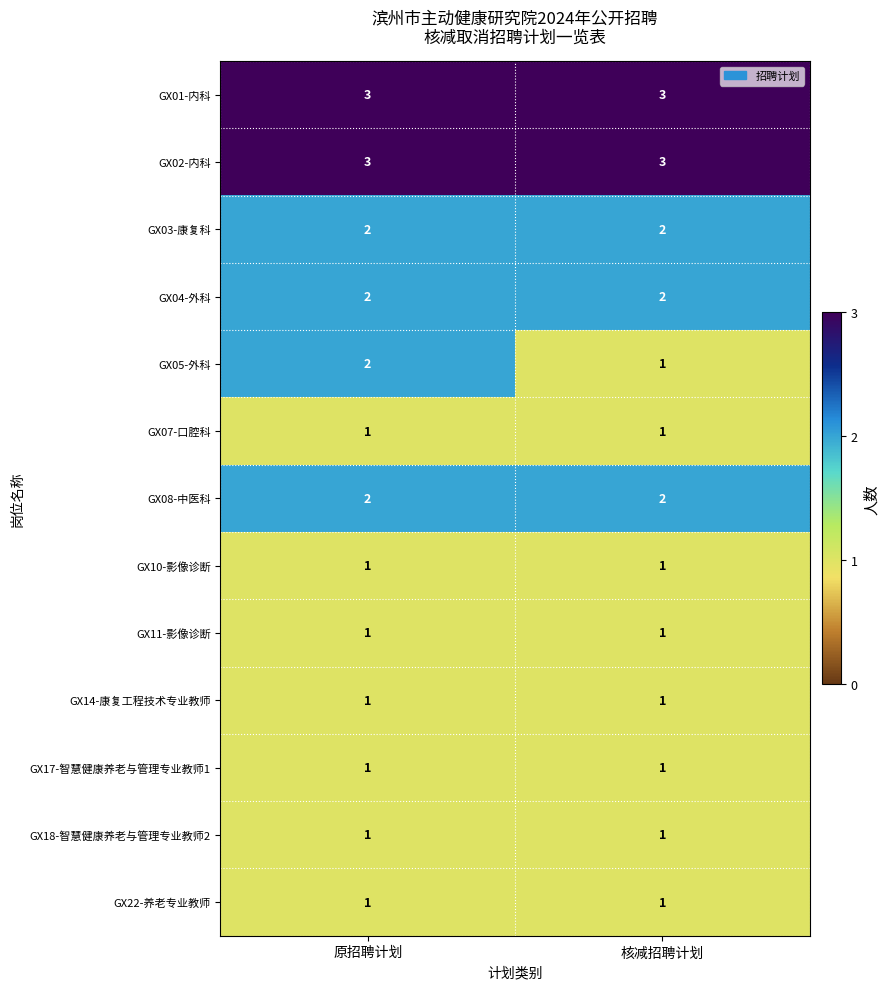

Between 原招聘计划 and 核减招聘计划, which series saw the biggest shift?

GX05-外科